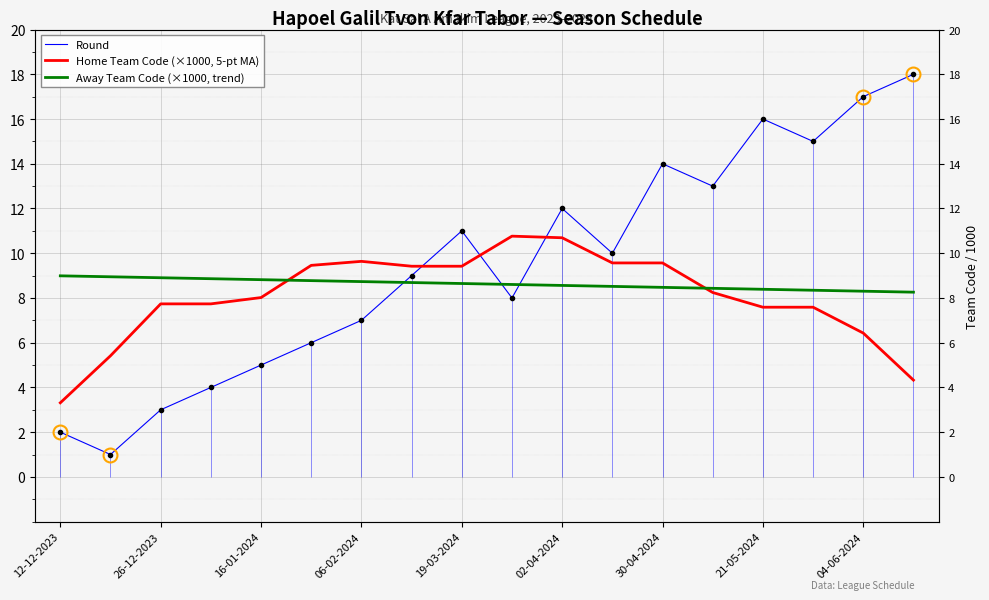

What is the value of the Home Team Code (×1000, 5-pt MA) point at the 12th from the left?

9.6